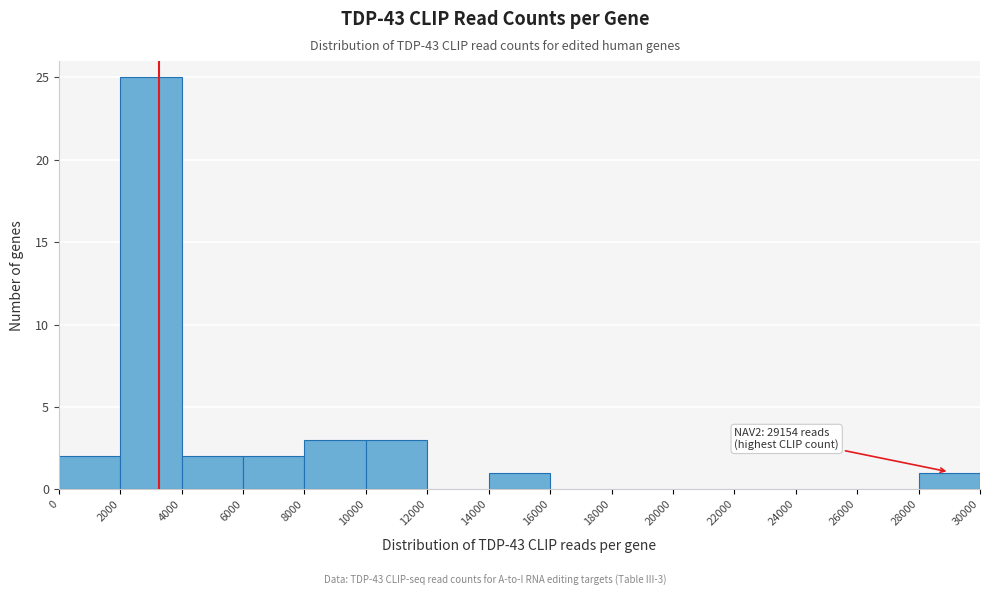

Which range on the x-axis has the tallest bar?

2000 to 4000